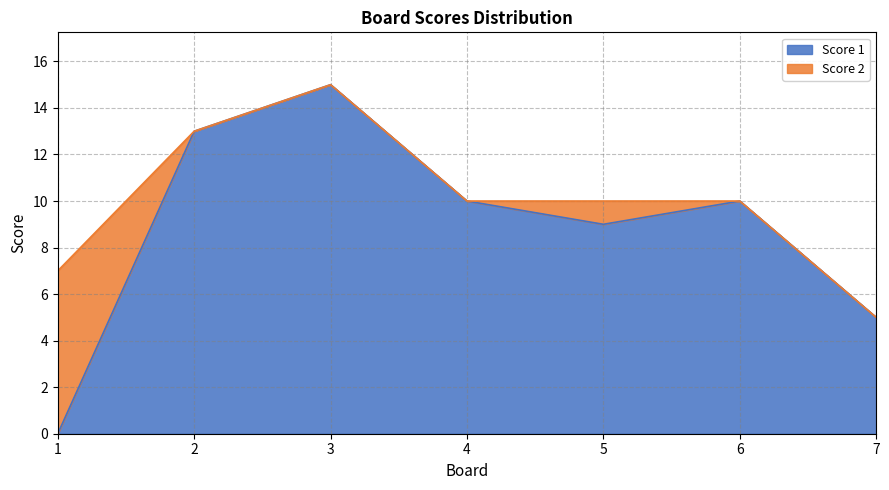

What is the sum of the values at 3 and 6?

25